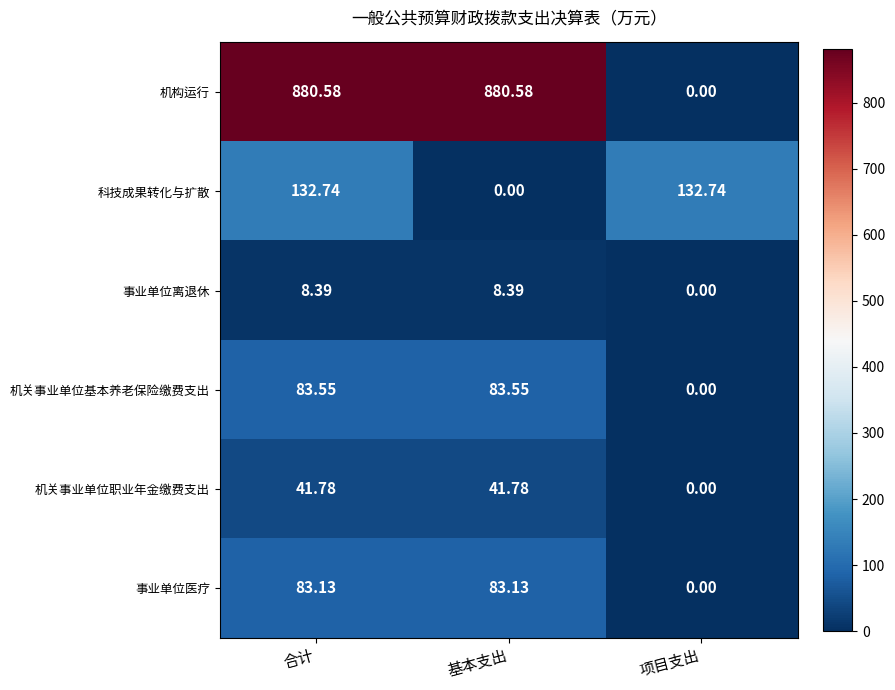

Where does the 机关事业单位基本养老保险缴费支出 series first go above 83?

合计